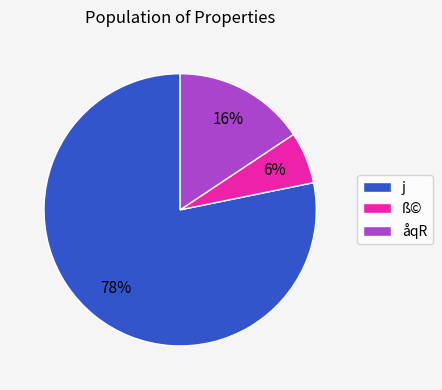

To the nearest percent, what percentage of the pie is j?

78%